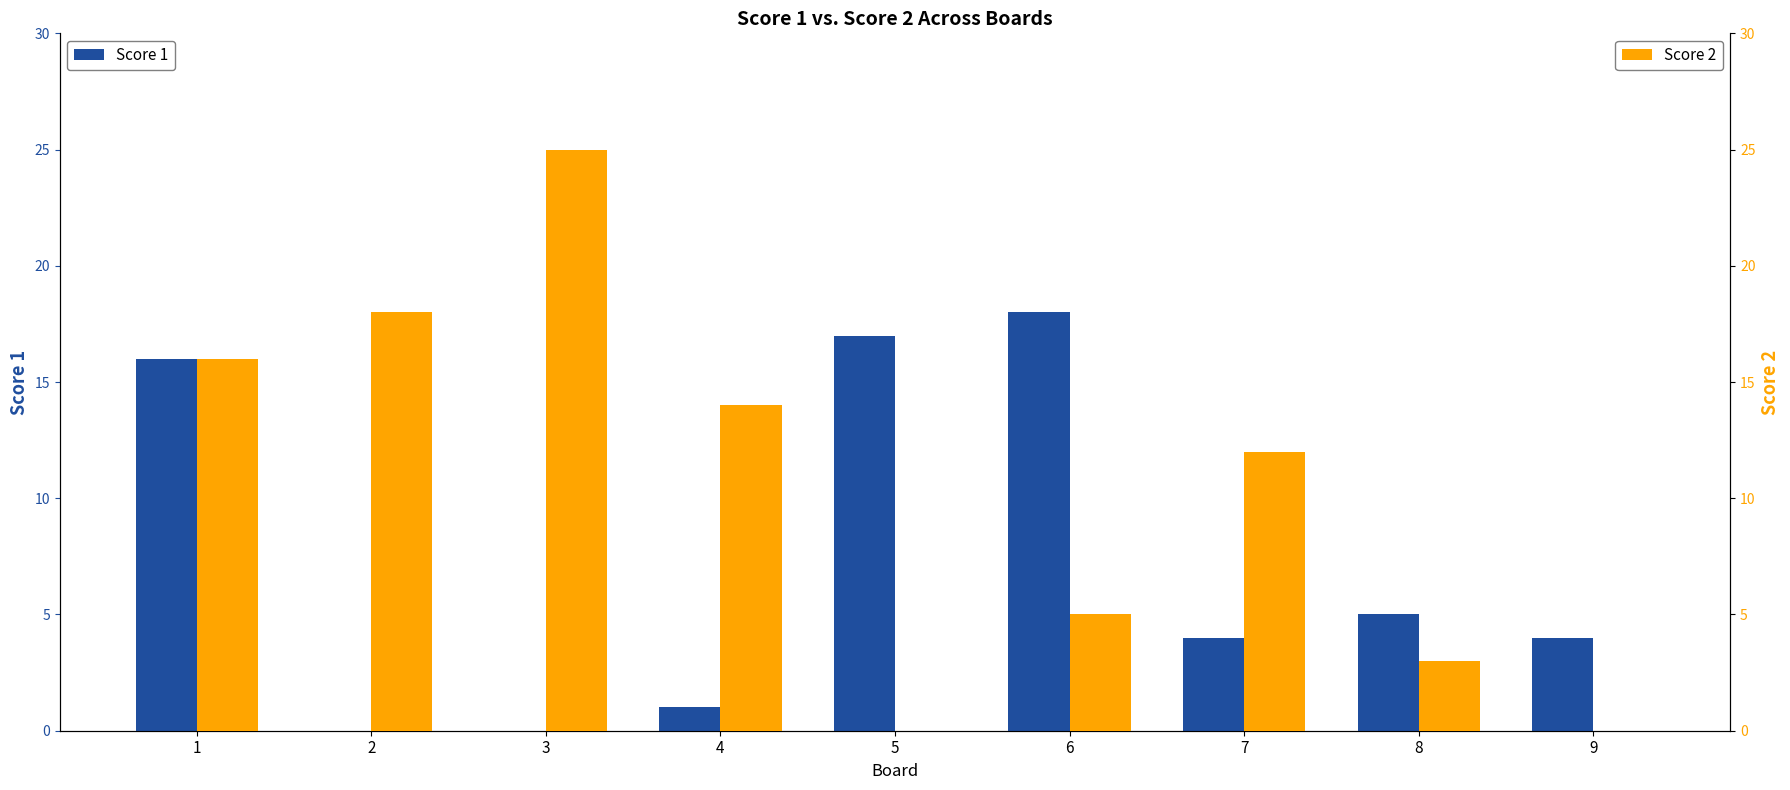

At which label is Score 2 closest to 12?

7